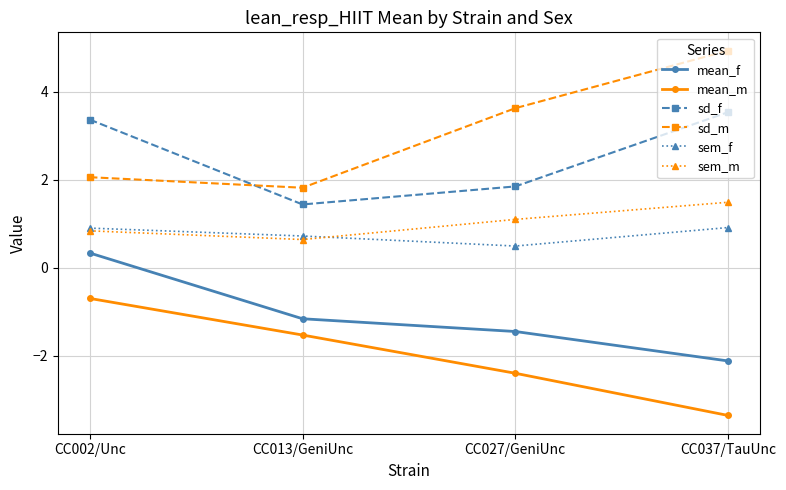

Is this an area chart (filled region under the line)?

No